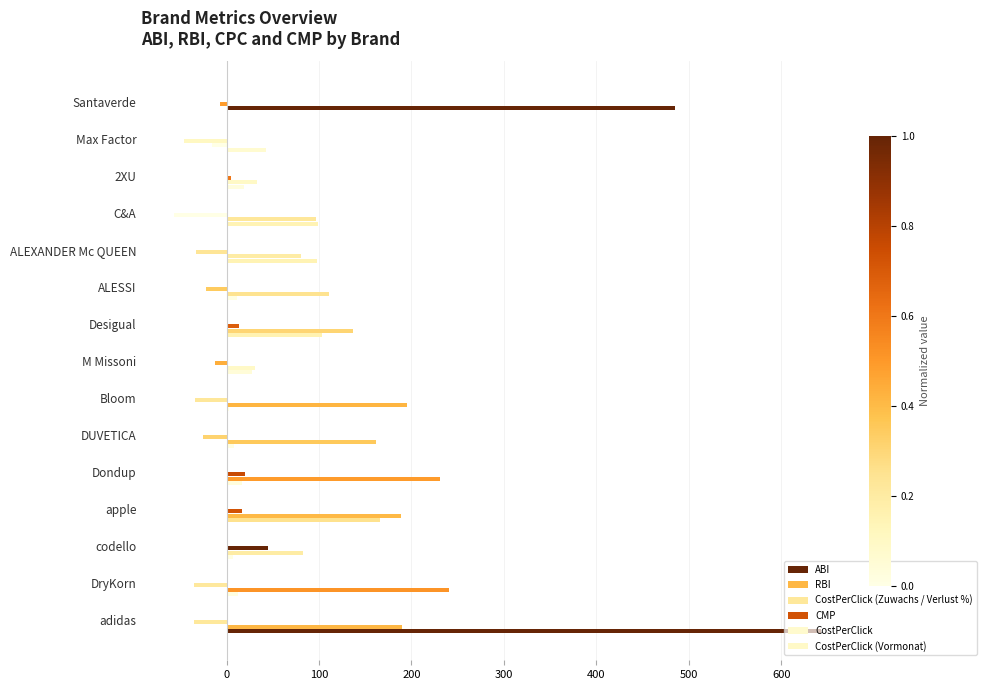

Count the number of categories in the chart.

15